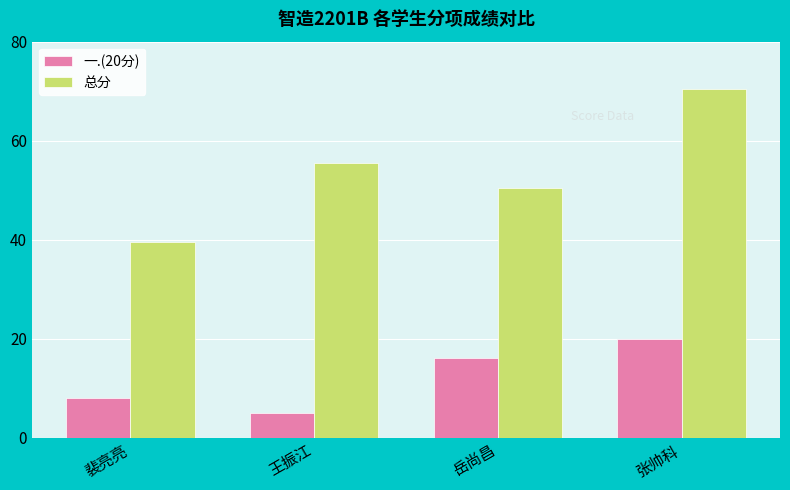

Is it true that 一.(20分) equals 5.0 at 王振江?

True